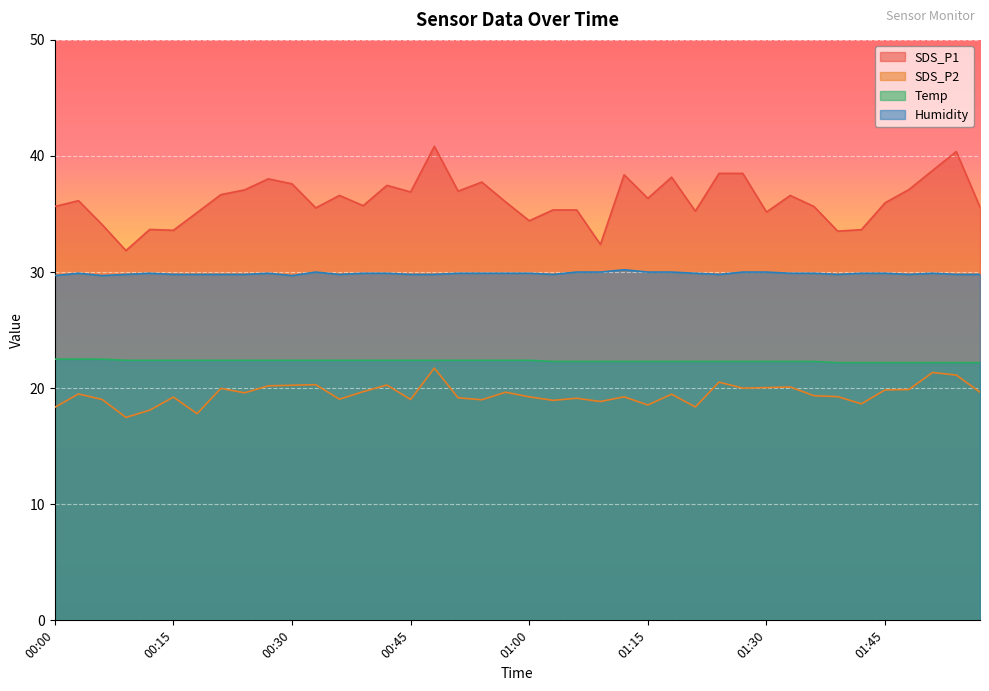

At 00:30, list the series in order from largest to smallest.

SDS_P1, Humidity, Temp, SDS_P2